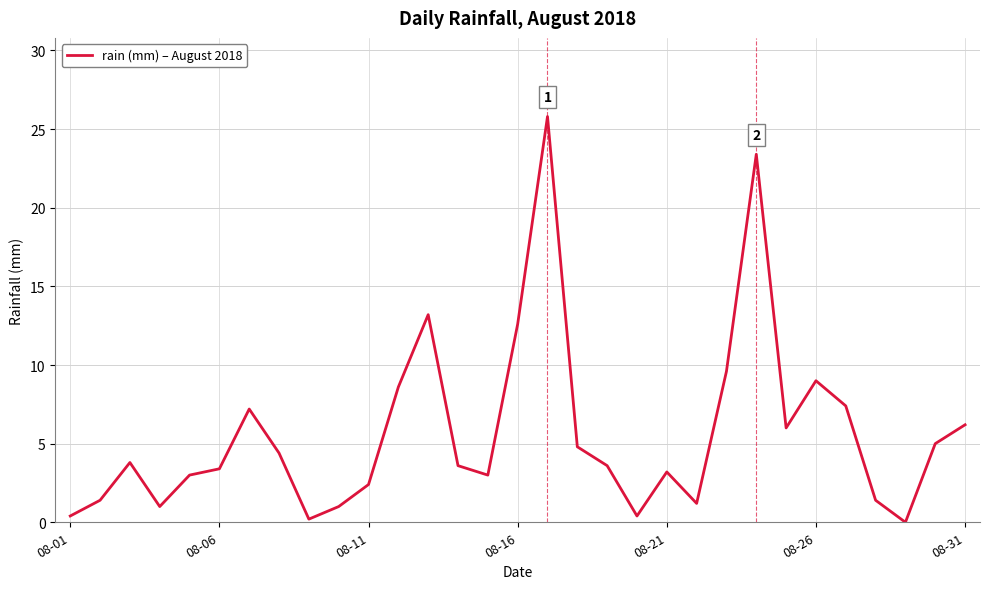

What is the greatest value displayed?

25.8